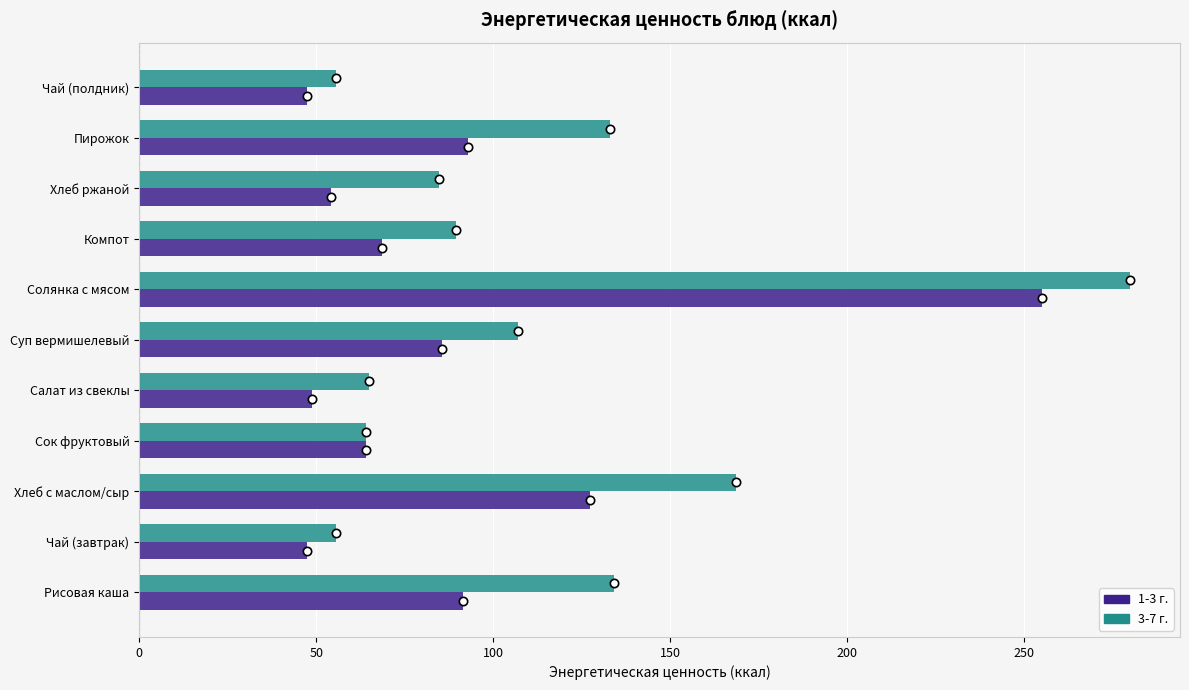

At which category is the sum across all series the highest?

Солянка с мясом